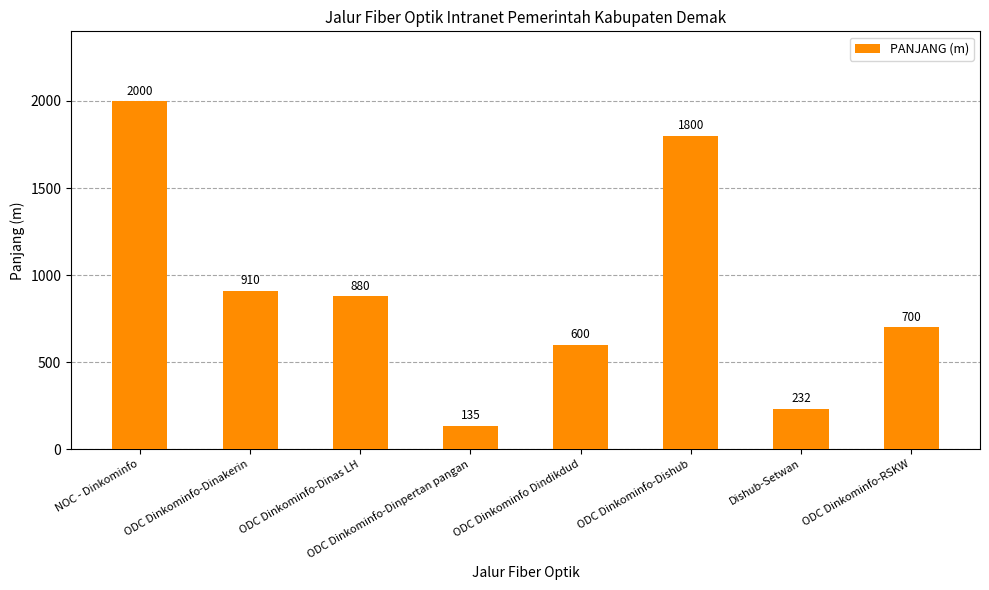

What is the label of the 6th bar from the left?

ODC Dinkominfo-Dishub